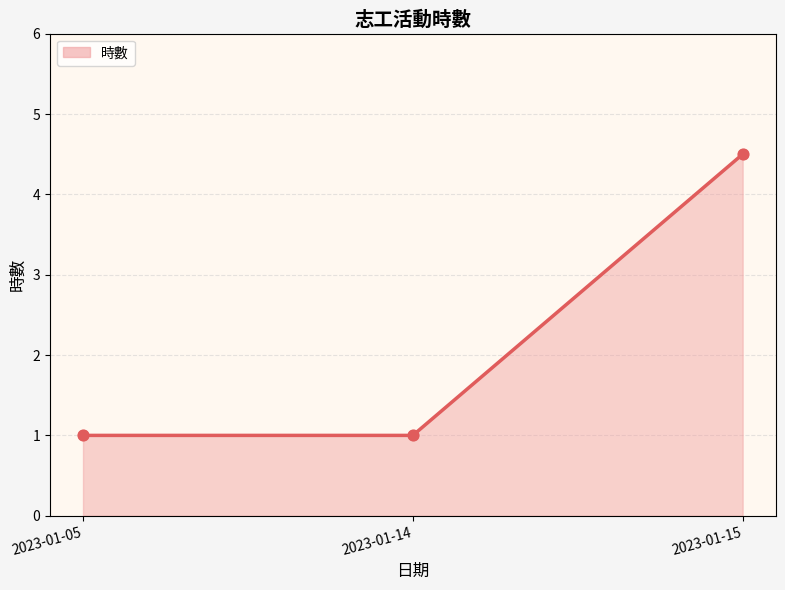

What is the ratio of the value at 2023-01-05 to the value at 2023-01-14?

1.0